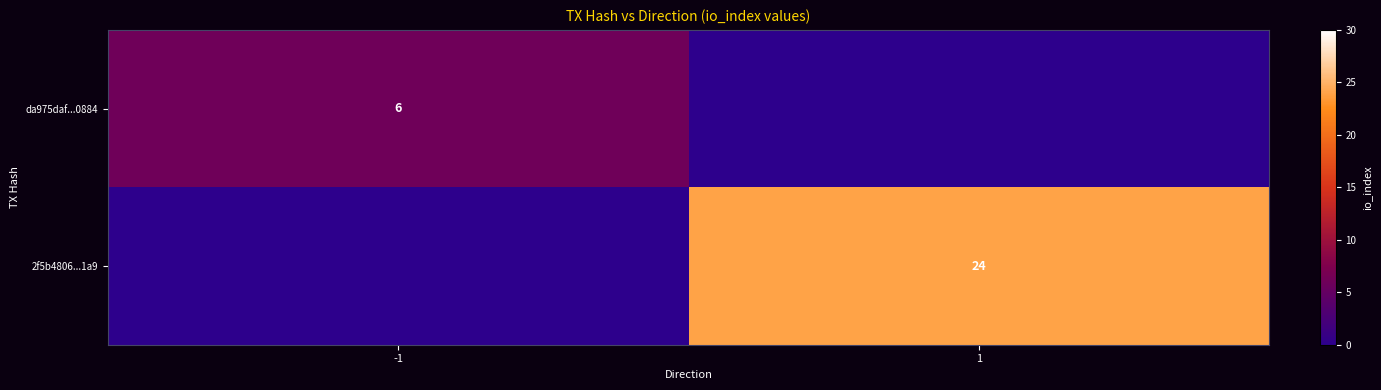

Is the value of da975daf...0884 at -1 greater than the value of 2f5b4806...1a9 at 1?

No